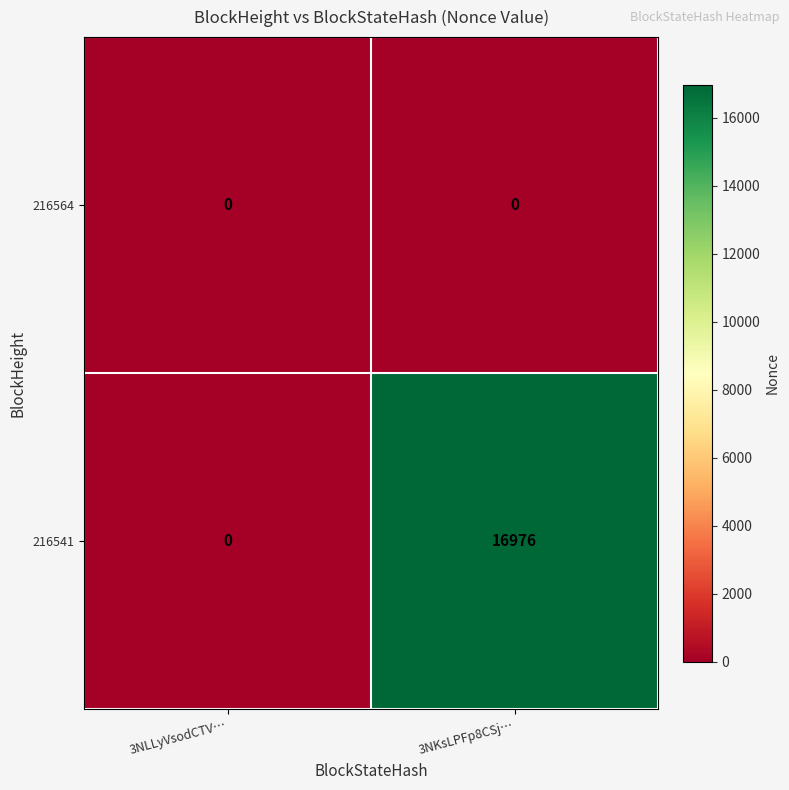

How many values in the 216541 series are below 16976?

1